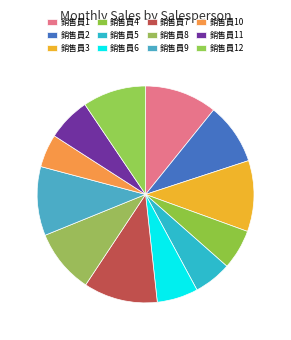

How many segments does this pie chart have?

12